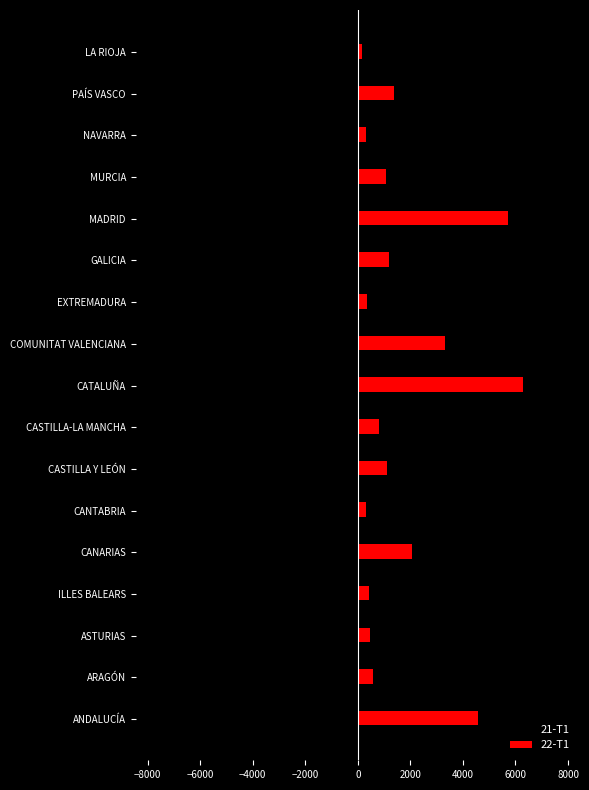

What is the difference between the highest and lowest values at EXTREMADURA?

805